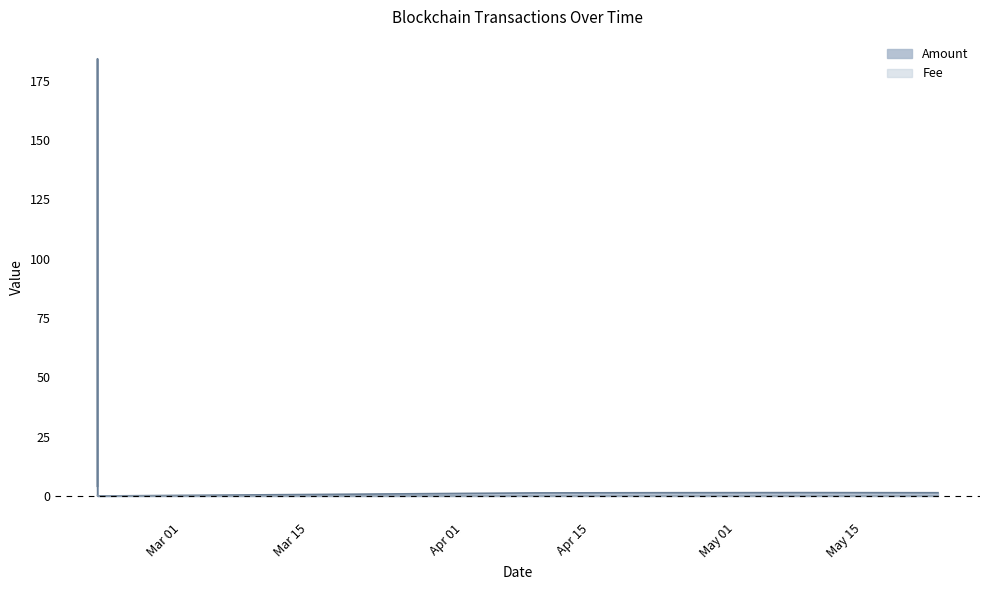

What is the total value across all series at 2024-04-08 21:18:00?

1.3